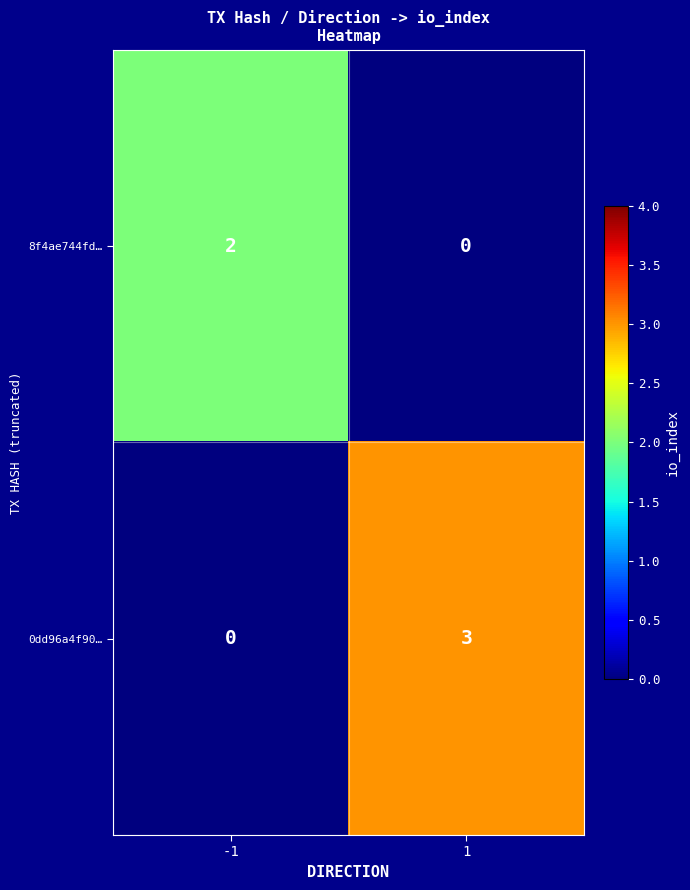

The 8f4ae744fd… series shows 1 at -1. True or false?

False